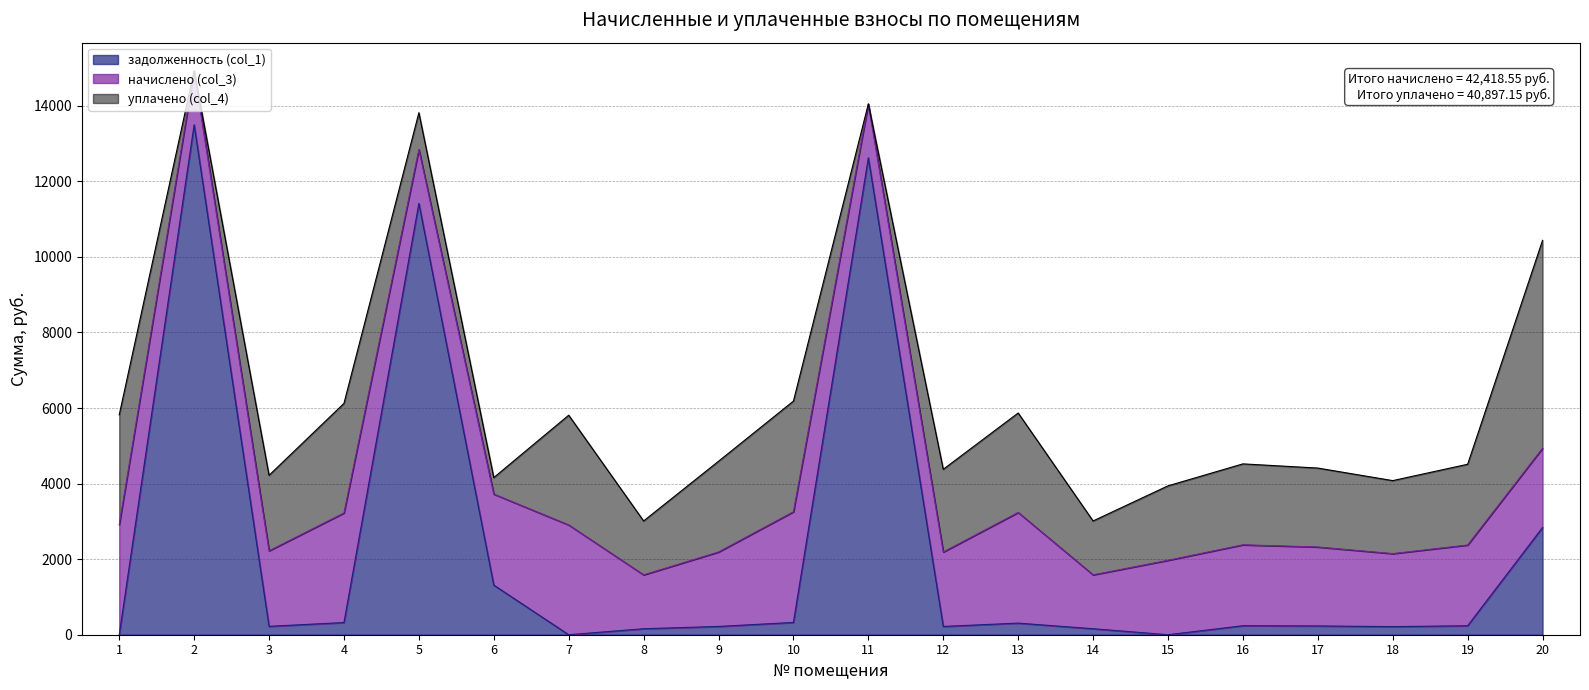

Where does the уплачено (col_4) series first go above 2136?

1